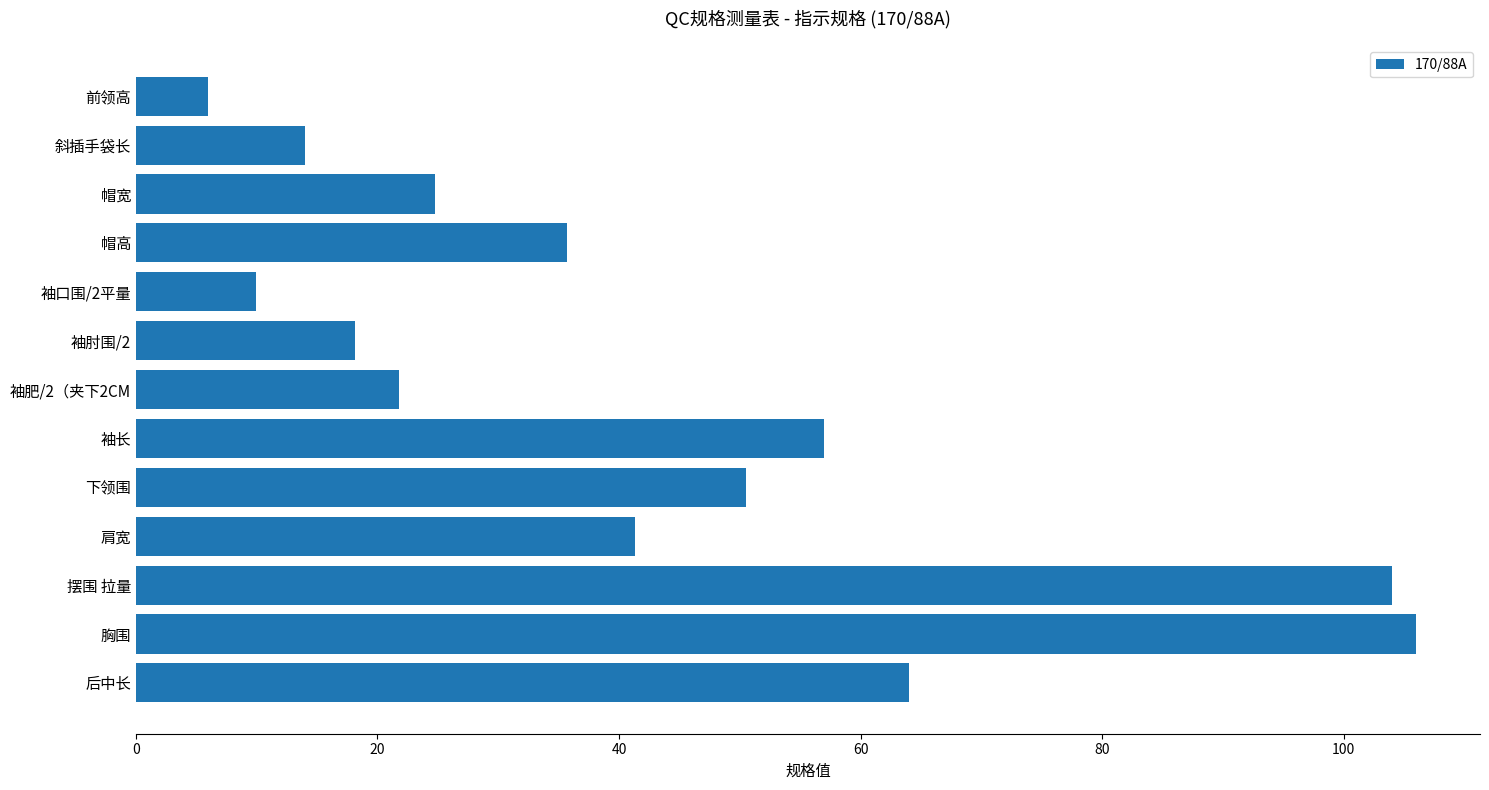

What is the difference between the maximum and minimum values?

100.0